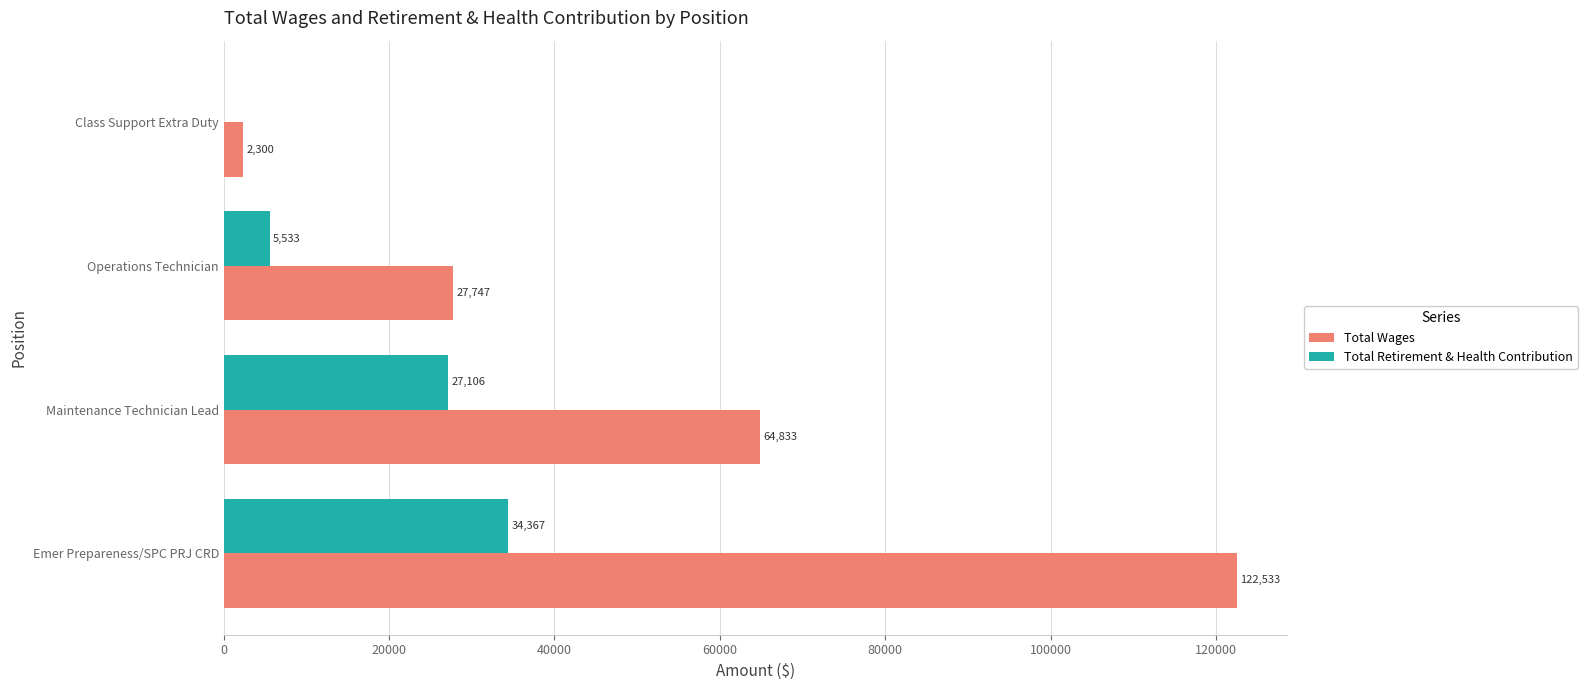

Is the value of Total Retirement & Health Contribution at Operations Technician greater than the value of Total Wages at Emer Prepareness/SPC PRJ CRD?

No